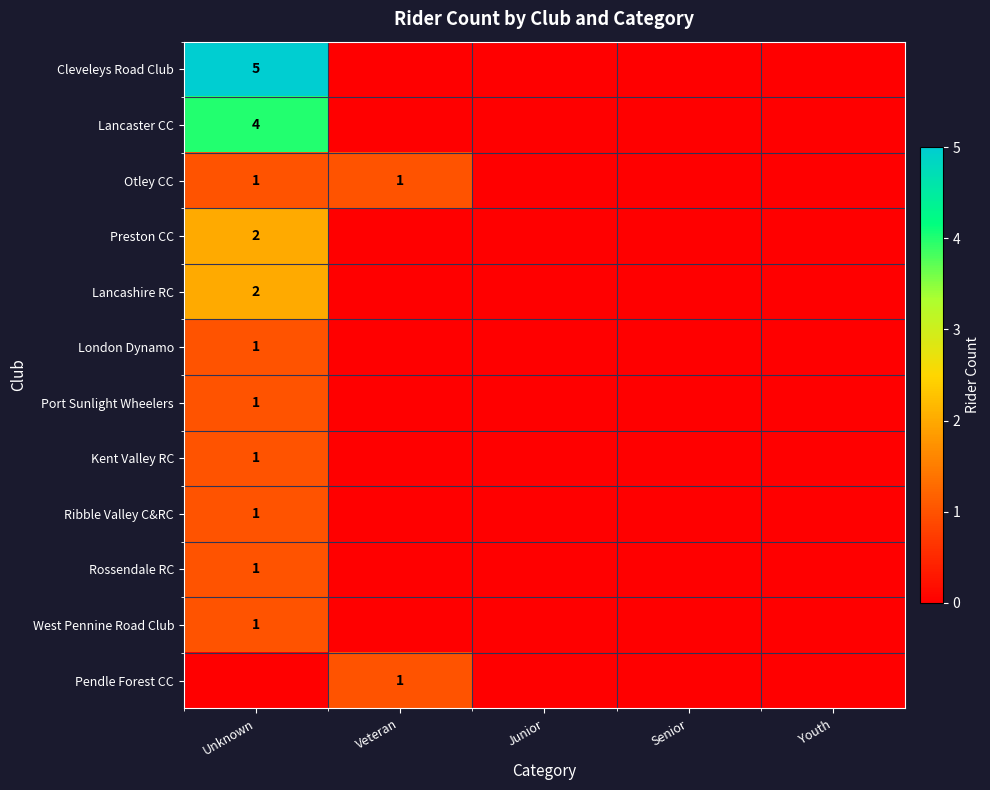

Which label corresponds to the largest value in the chart?

Unknown